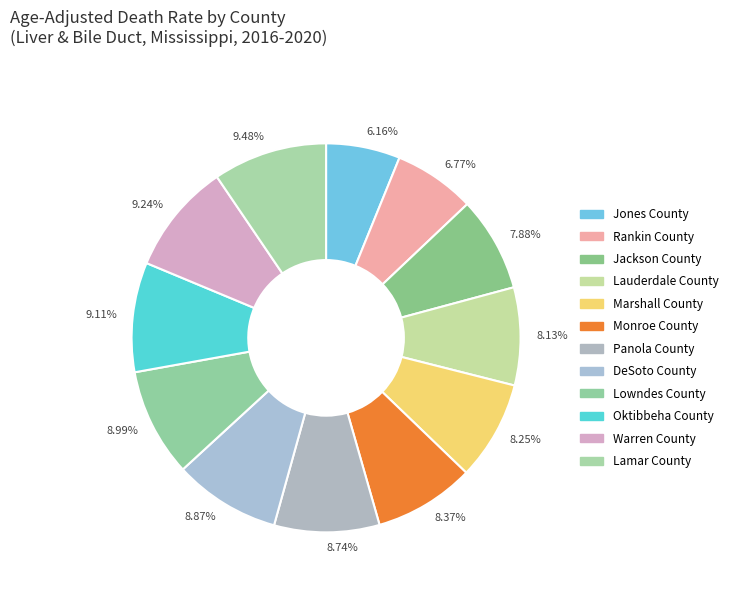

Approximately how many times larger is the value at 8.13% compared to 8.74%?

0.9